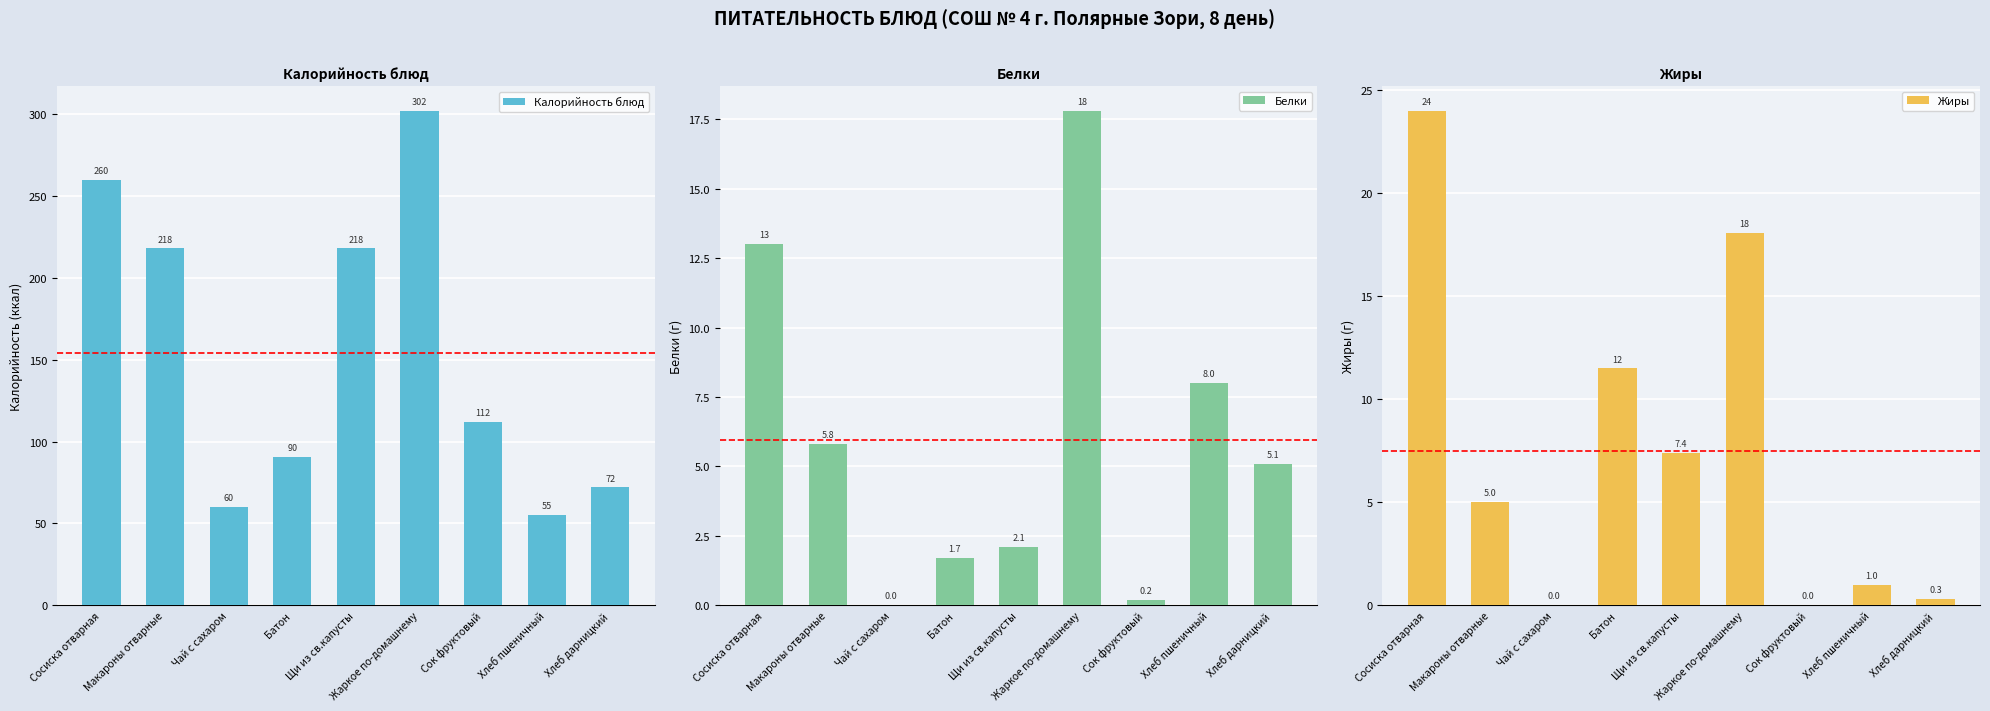

How many data points in Калорийность блюд are above 112?

4